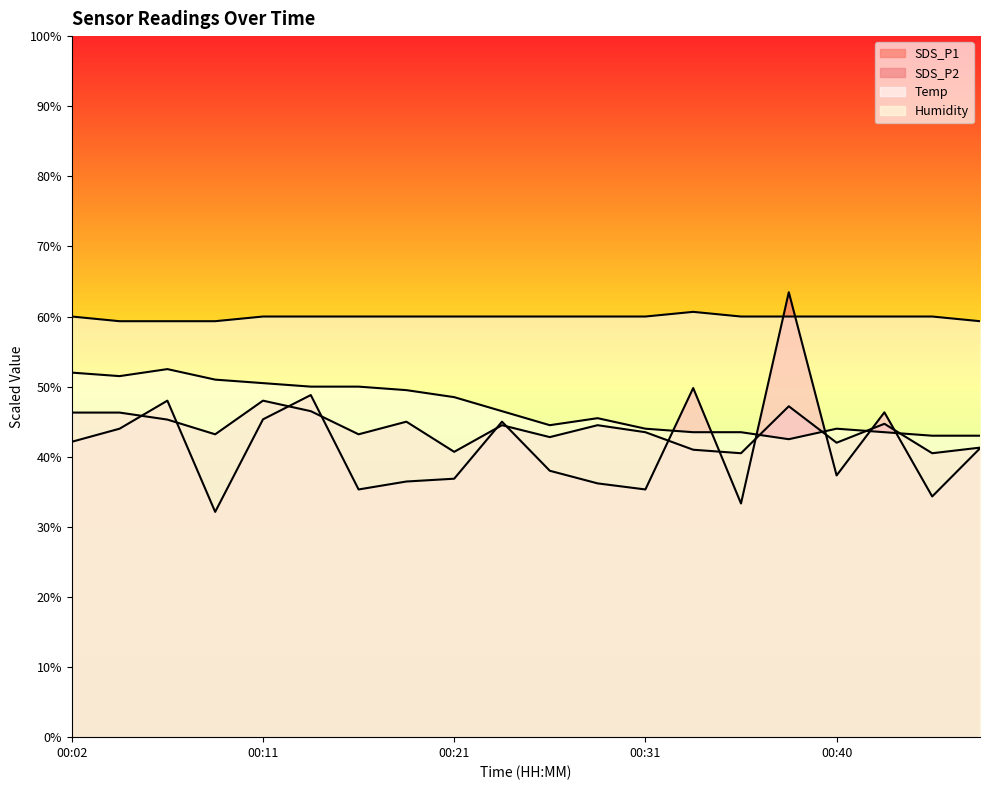

In SDS_P2, how many points are lower than both neighbors (excluding endpoints)?

7